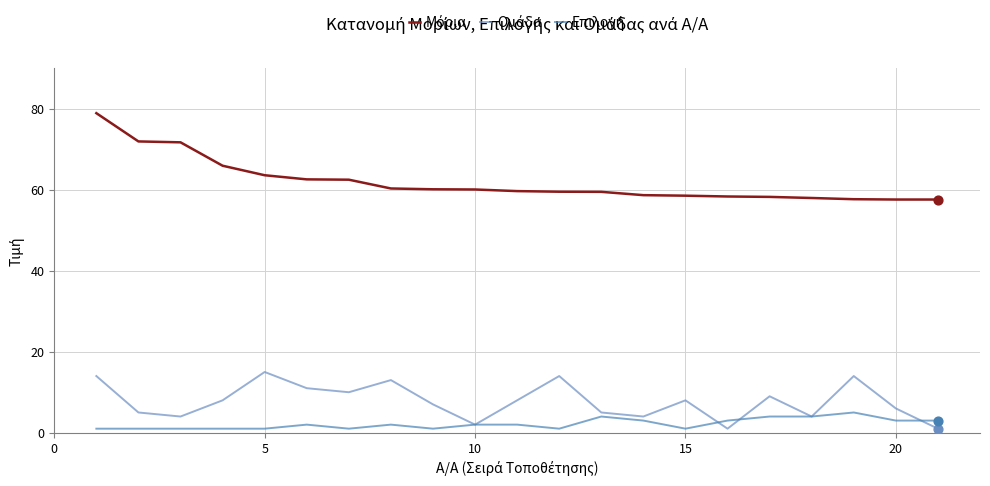

Is this an area chart (filled region under the line)?

No